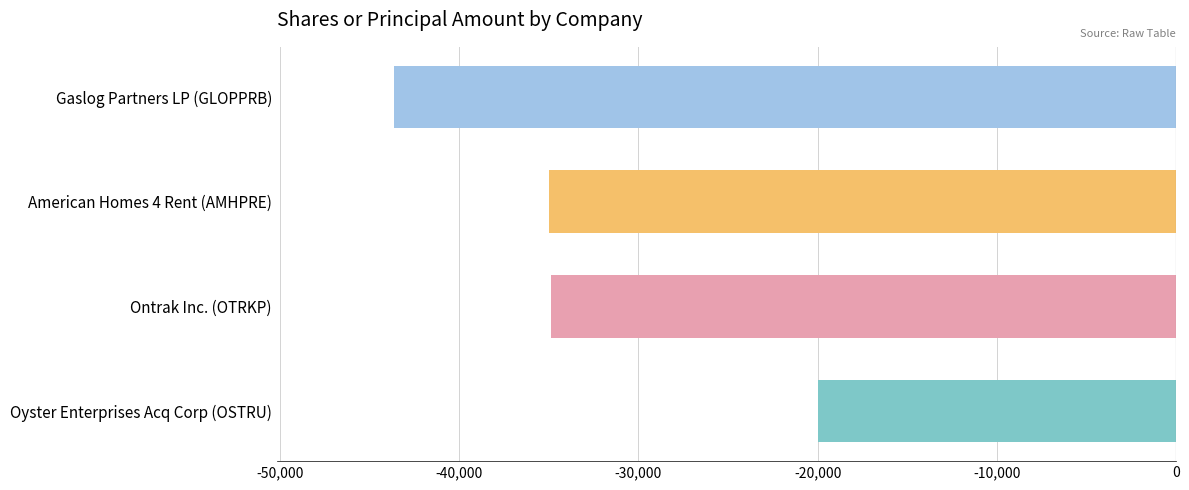

What is the maximum value shown in the chart?

-20000